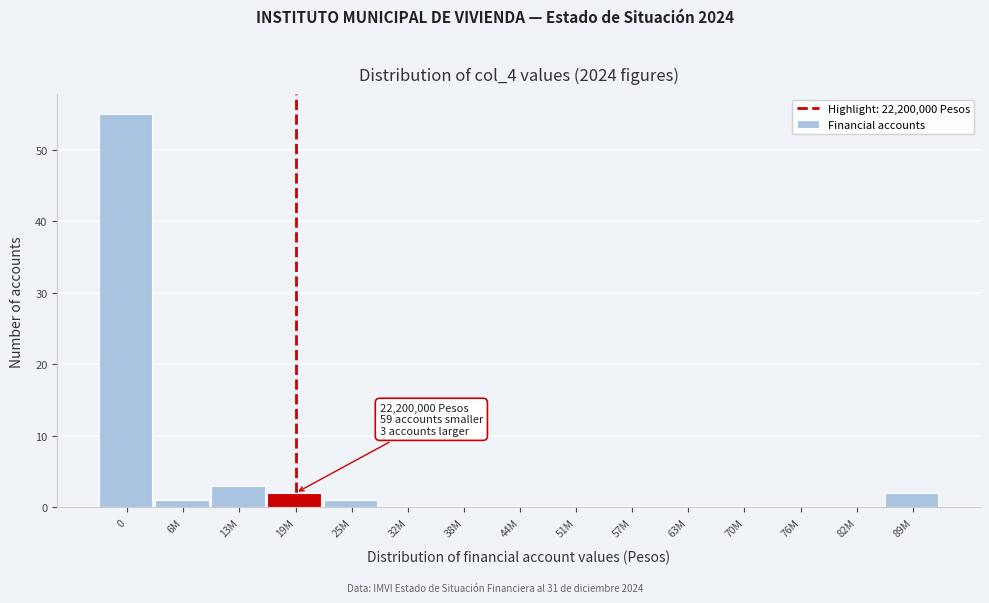

Reading left to right, transcribe all the data shown in this chart.

0=55	6M=1	13M=3	19M=2	25M=1	32M=0	38M=0	44M=0	51M=0	57M=0	63M=0	70M=0	76M=0	82M=0	89M=2